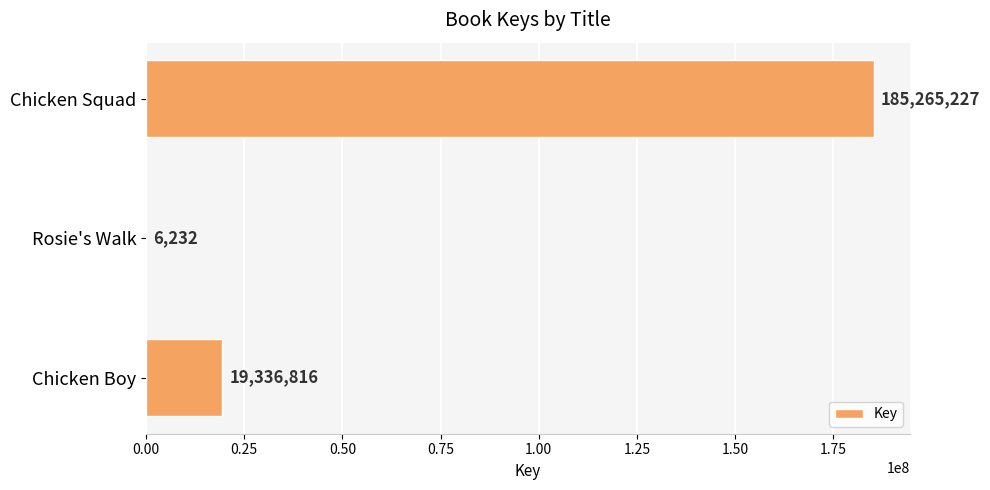

At which category does the chart reach its peak across all series?

Chicken Squad